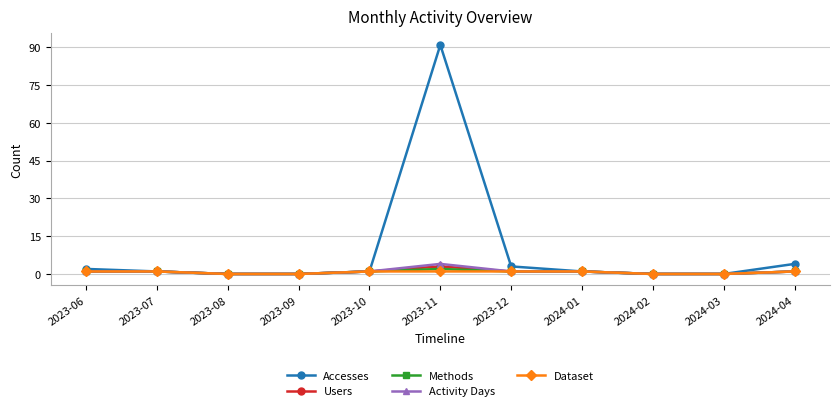

What is the label of the 6th point from the right?

2023-11